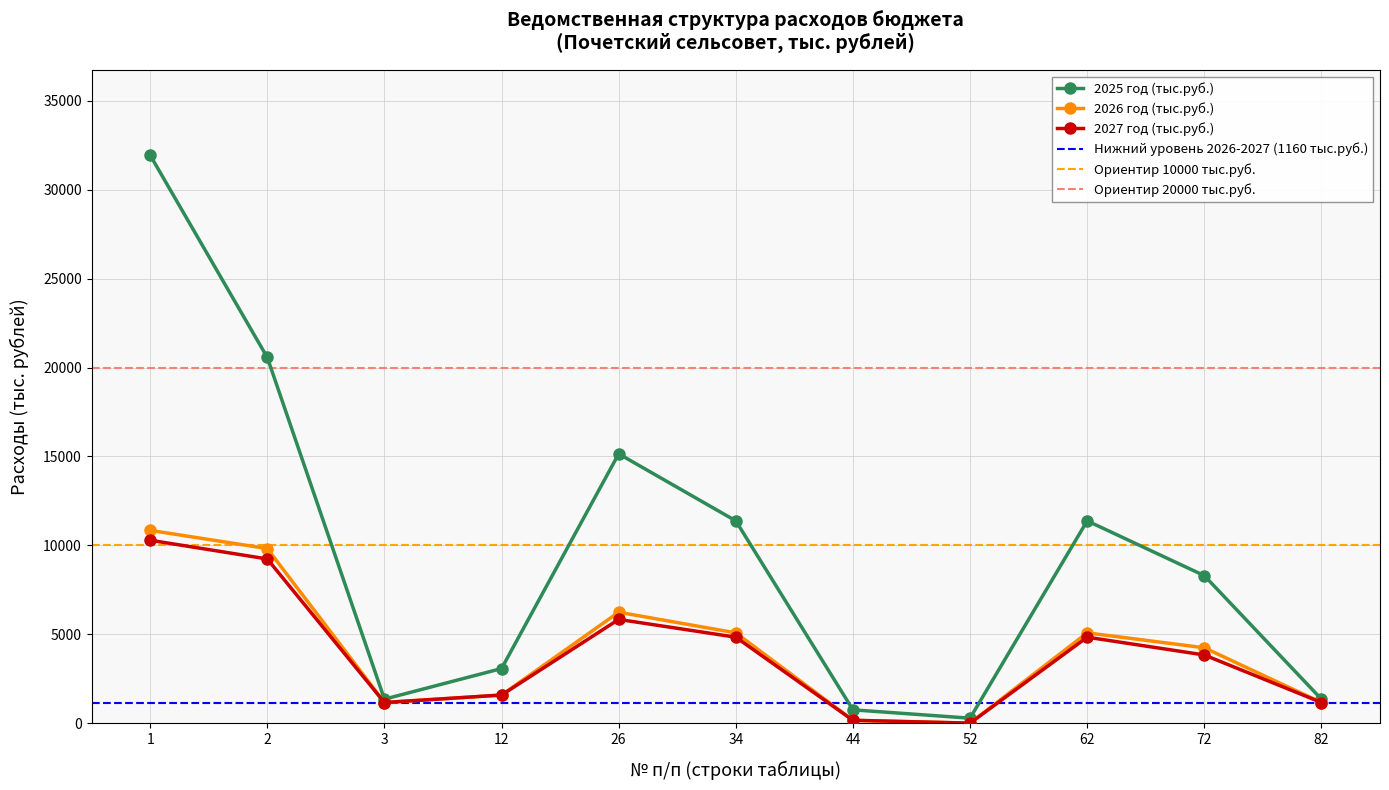

What is the difference between the maximum and minimum values in the 2025 год (тыс.руб.) series?

31666.8